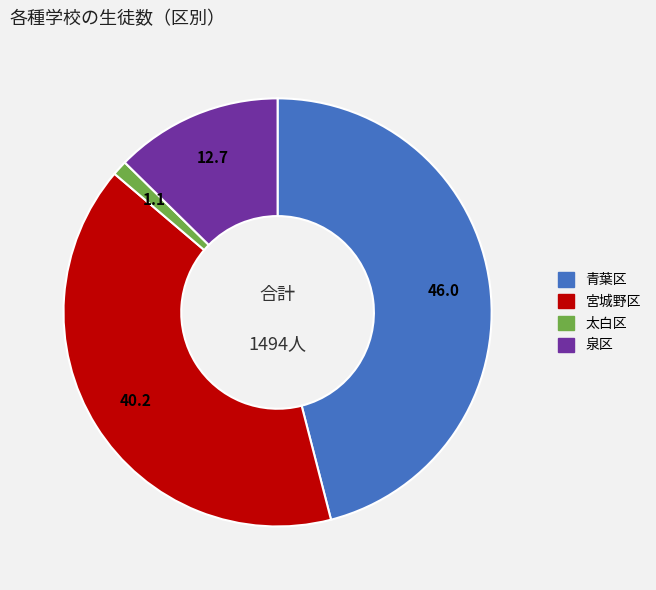

Is it true that 青葉区 is 41% of the pie?

False